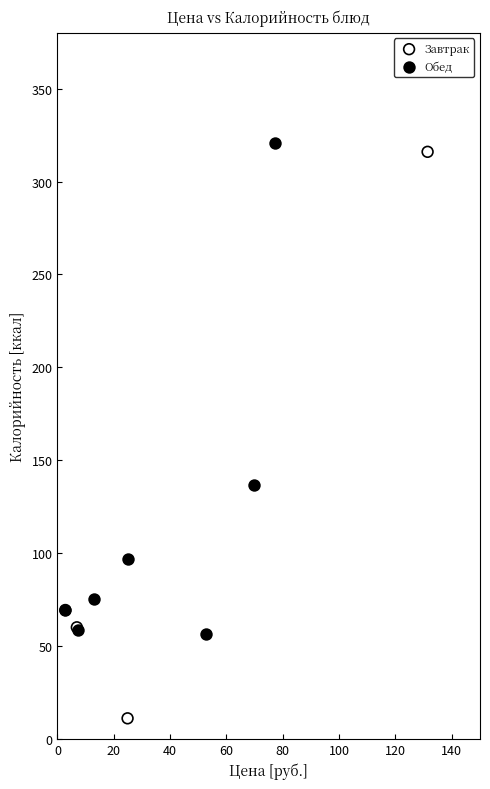

Which series reaches the minimum Y coordinate?

Завтрак